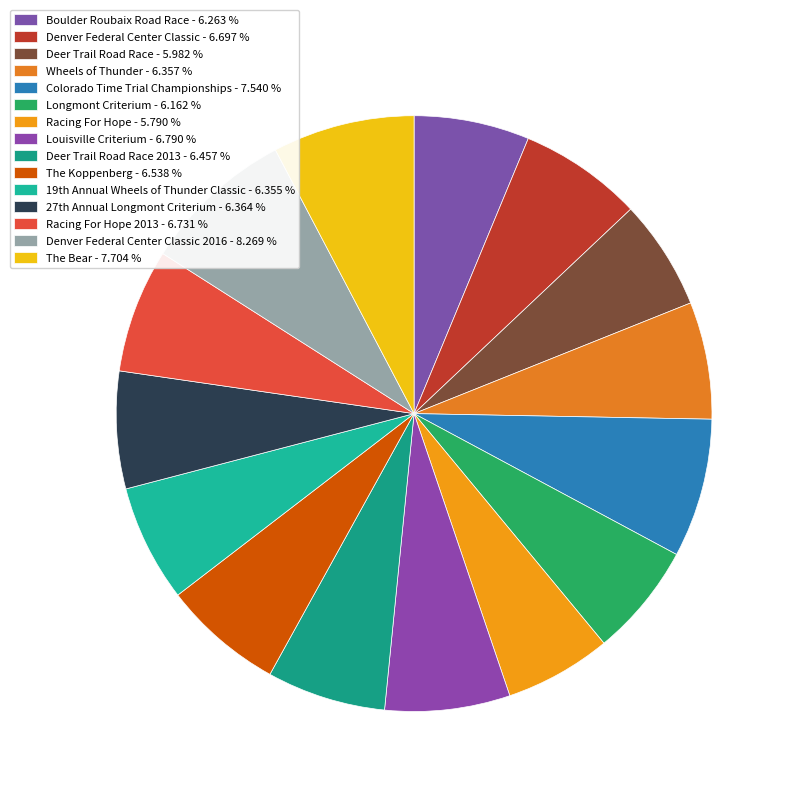

What is the largest slice in the pie chart?

Denver Federal Center Classic 2016